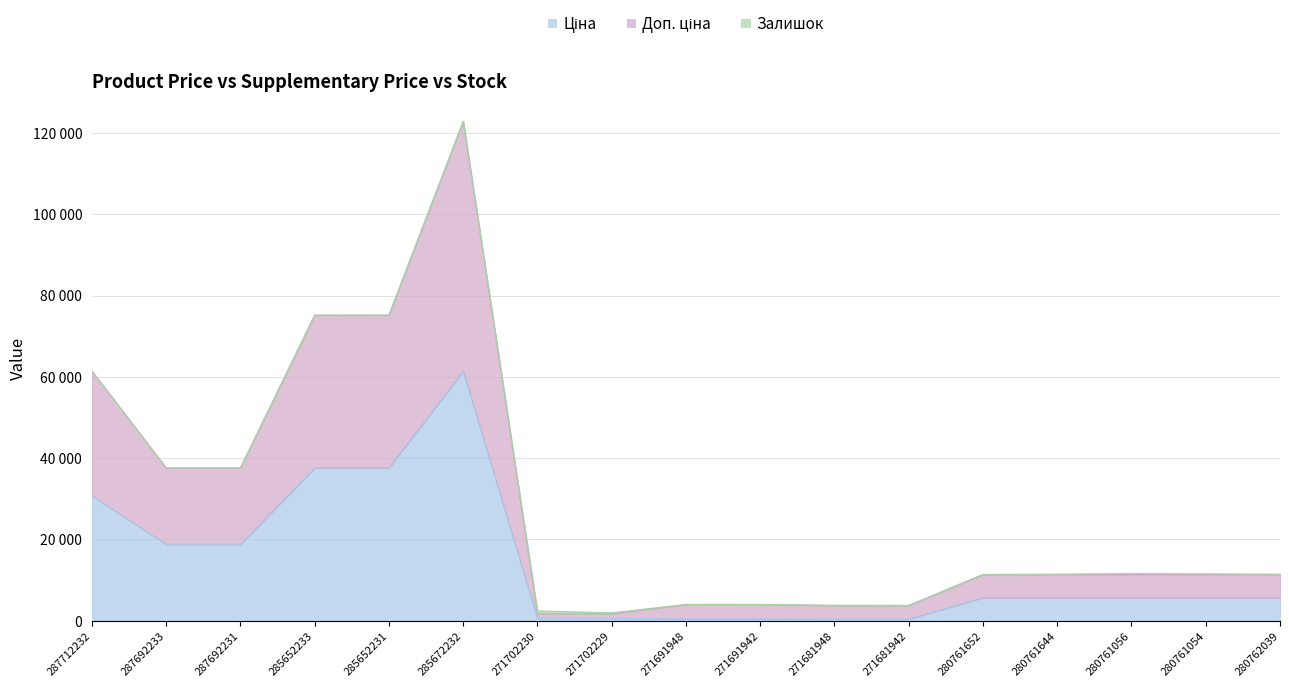

Does the chart have visible grid lines?

Yes